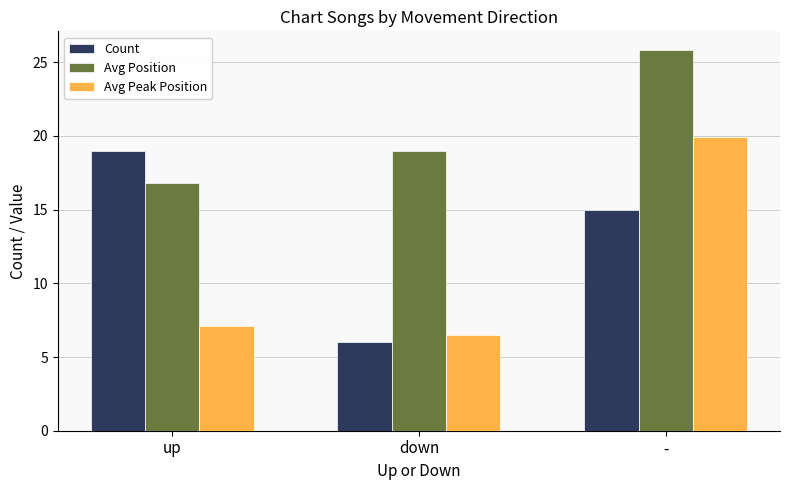

What is the spread (max minus min) of values at up?

11.9